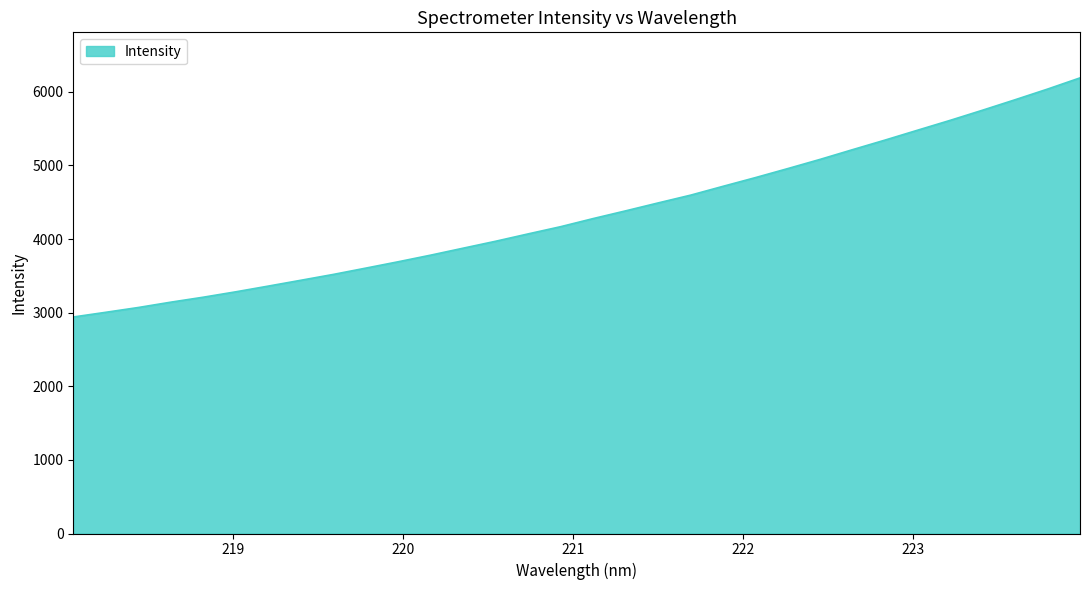

How many lines are shown in the chart?

1